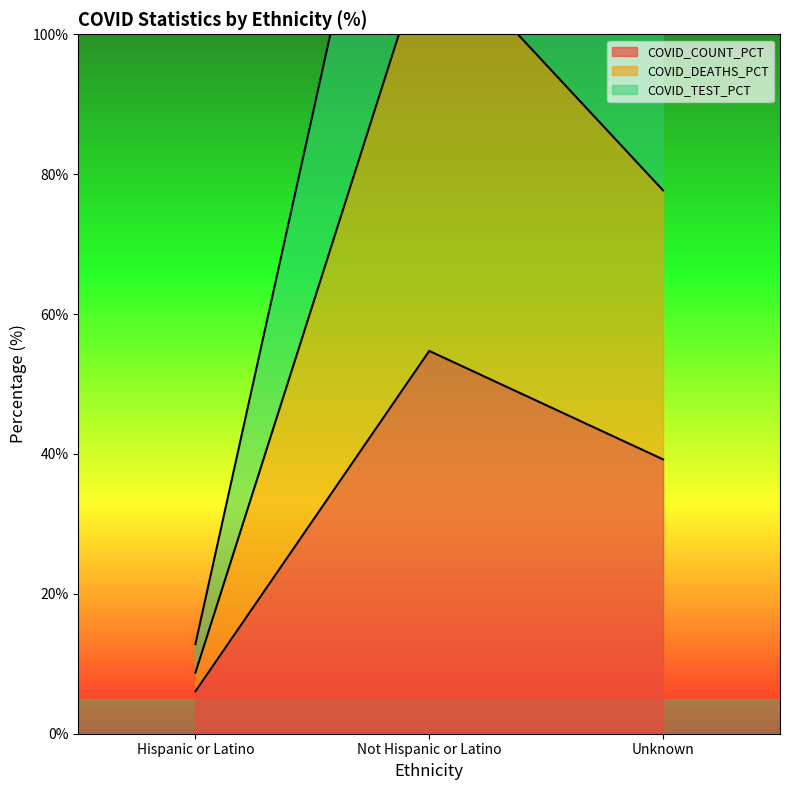

Reading left to right, list all the values displayed in this chart.

COVID_COUNT_PCT: 6.0	54.7	39.2
COVID_DEATHS_PCT: 8.7	113.6	77.7
COVID_TEST_PCT: 12.8	163.9	123.3